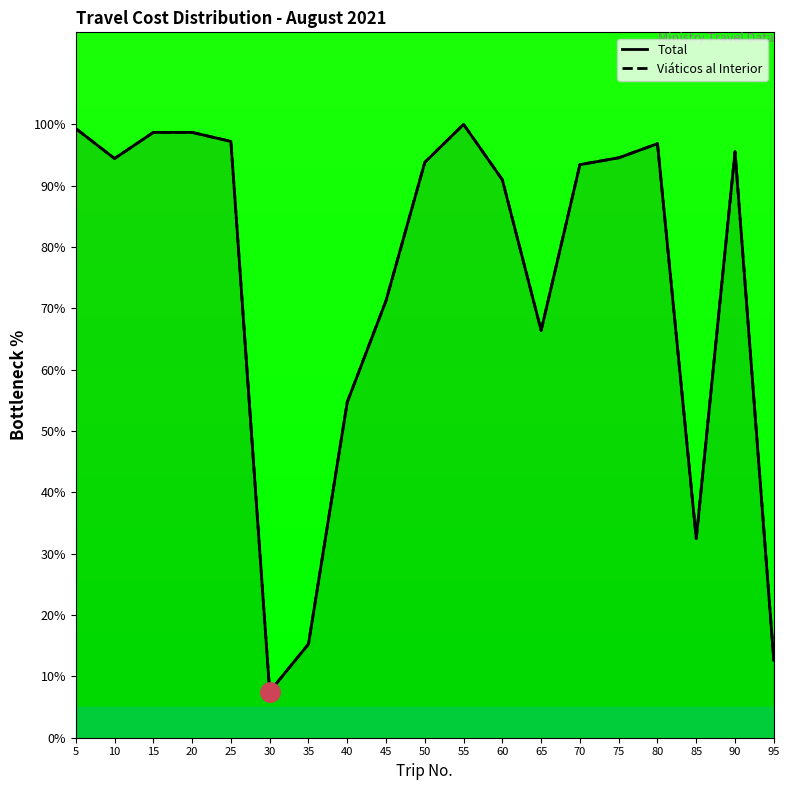

List the series in order of their peak value, lowest first.

Total, Viáticos al Interior